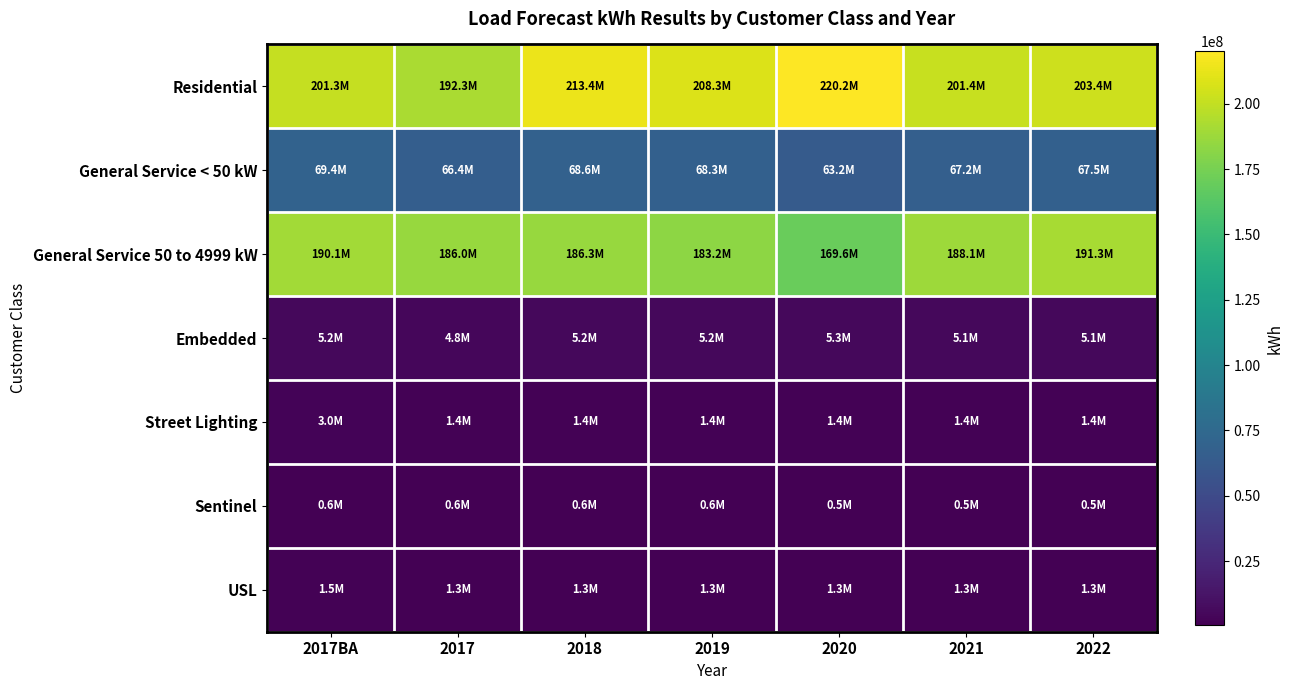

At which category is the sum across all series the highest?

2018